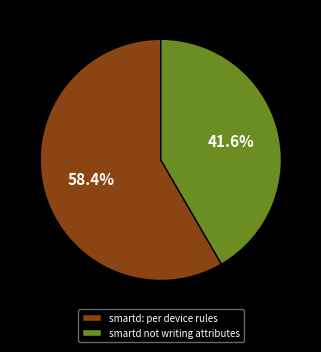

What percentage is the smartd: per device rules slice, to the nearest percent?

58%